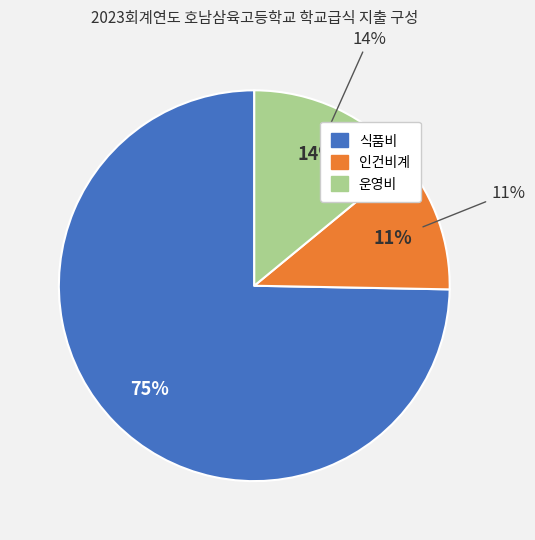

What percentage is the 운영비 slice, to the nearest percent?

14%